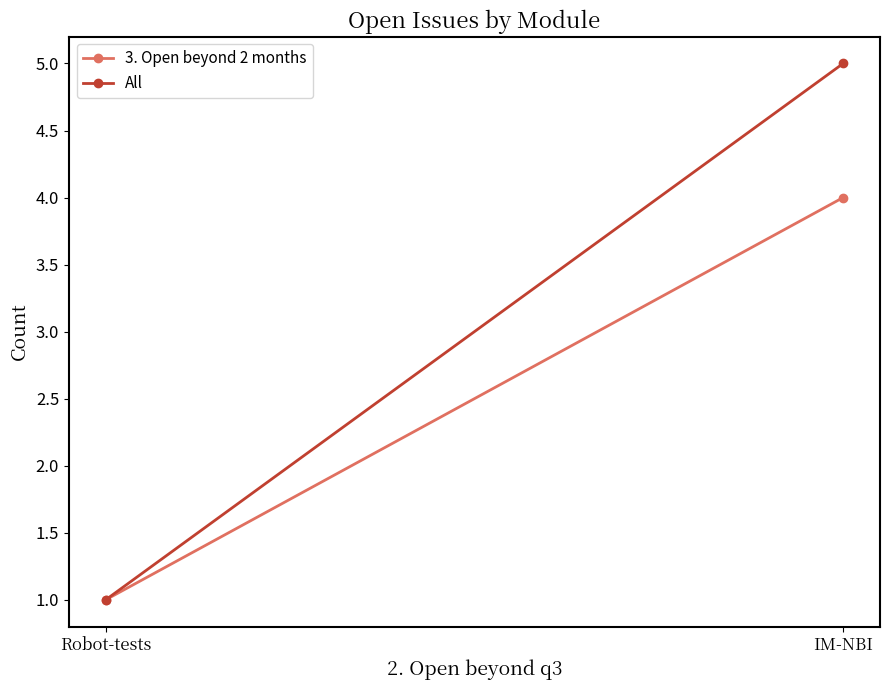

Which series has the largest range (max minus min)?

All